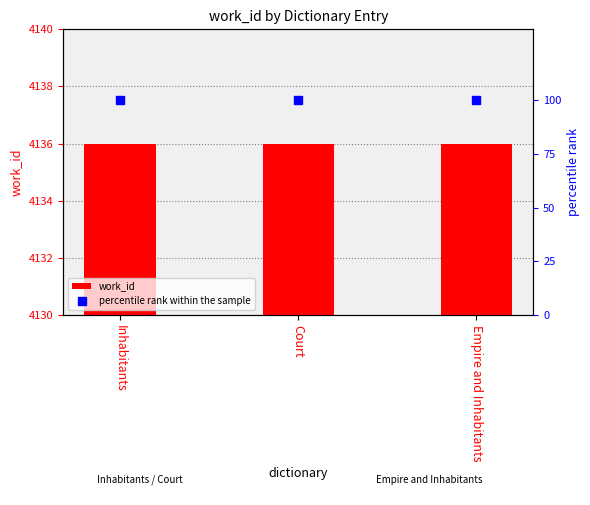

Are the bars horizontal?

No